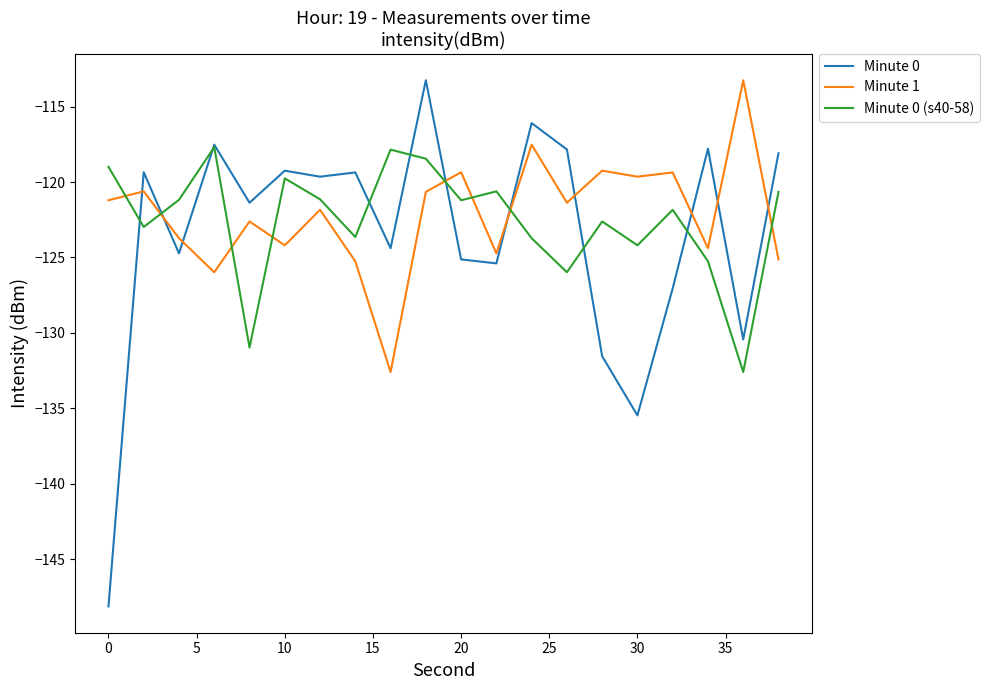

What is the highest value of the Minute 1 series?

-113.2